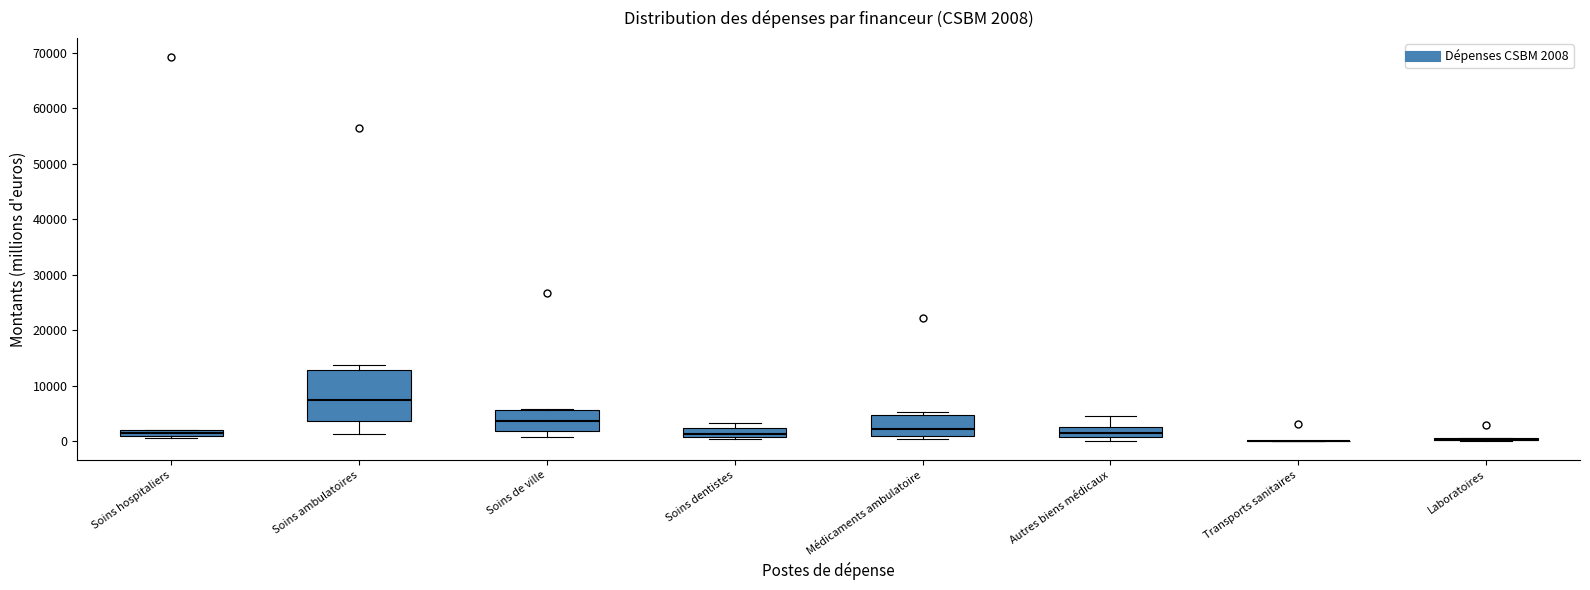

Comparing the boxes themselves (not the whiskers), which one is the tallest?

Soins ambulatoires